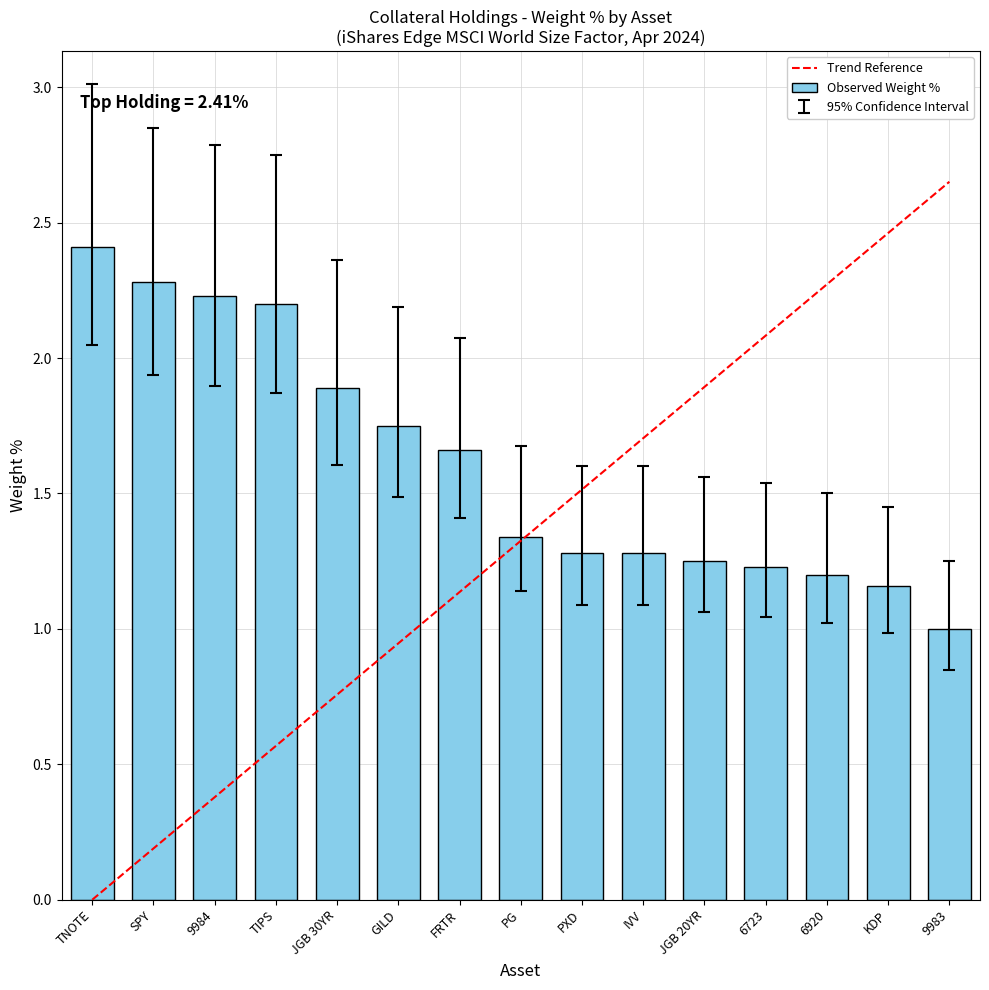

True or false: Observed Weight % has a value of 3.9 at TIPS.

False